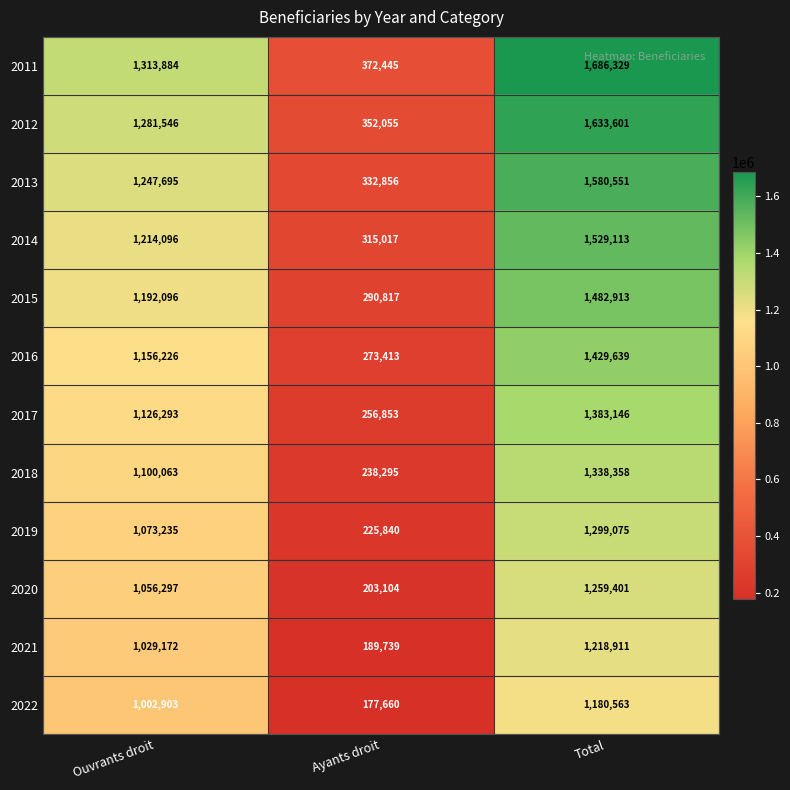

The 2013 series shows 93658 at Ayants droit. True or false?

False